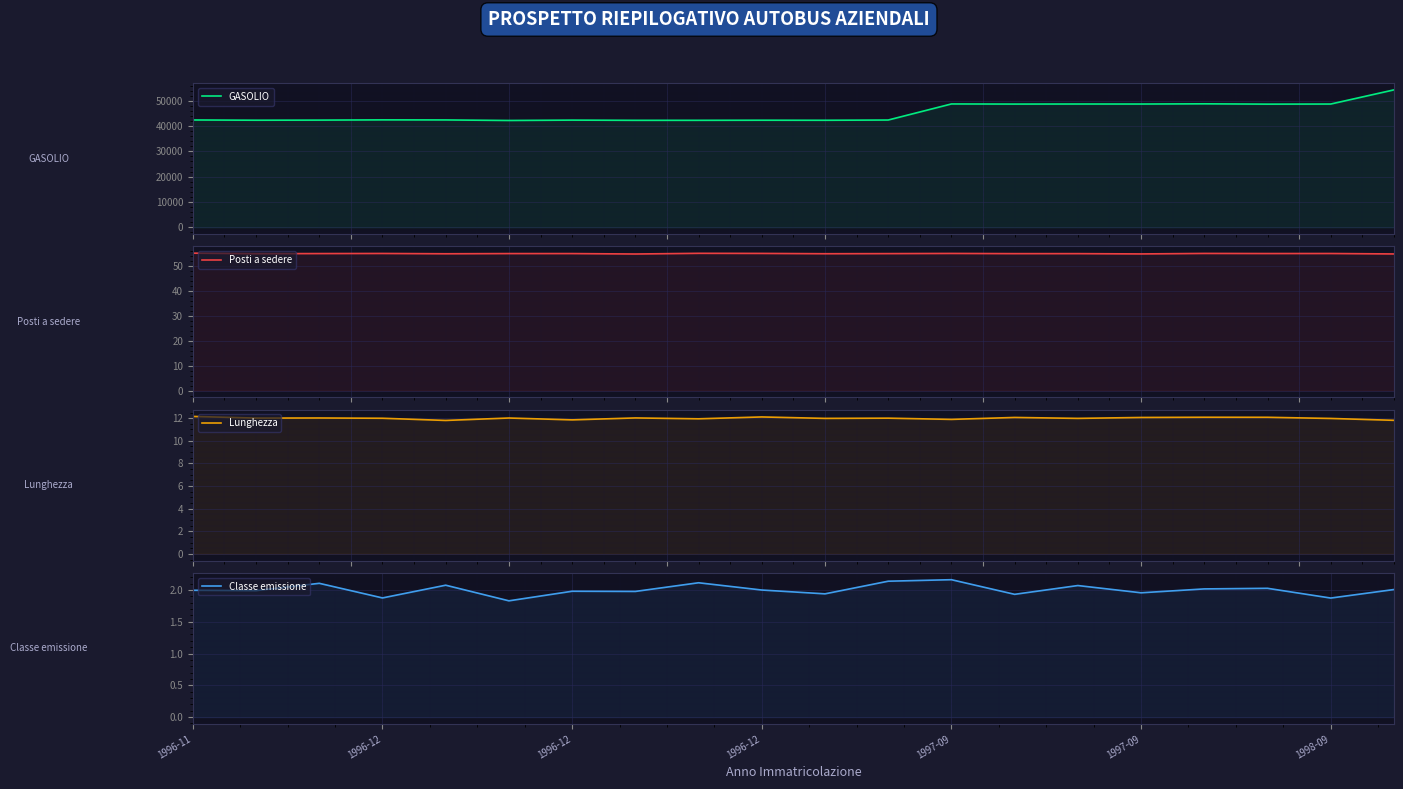

The GASOLIO series shows 42378.2 at 11. True or false?

True